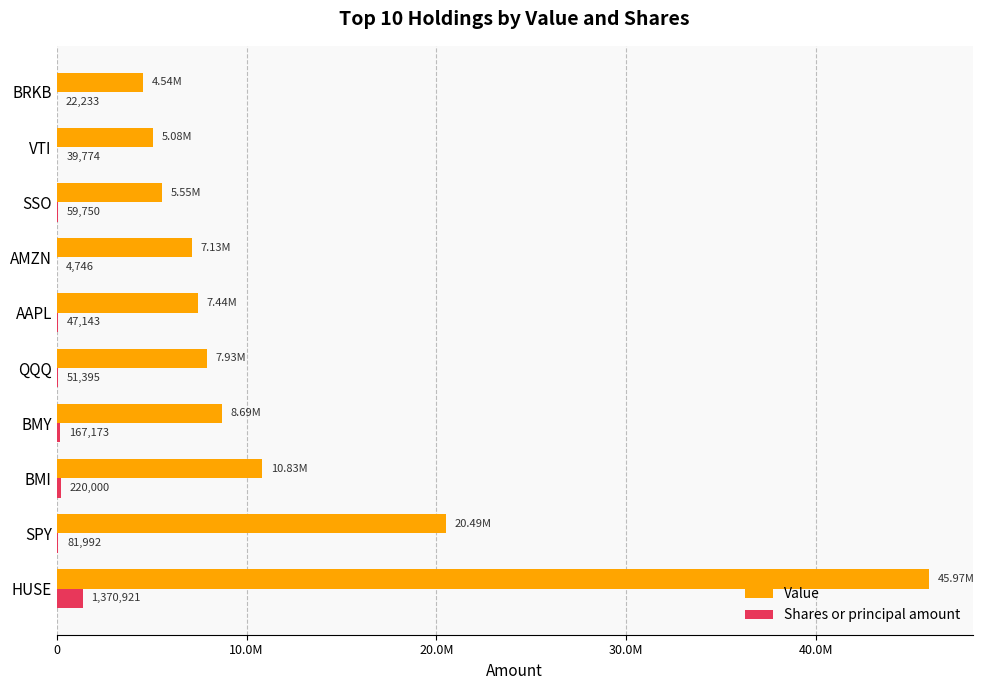

What is the difference between the maximum and second lowest values in the Shares or principal amount series?

1348688